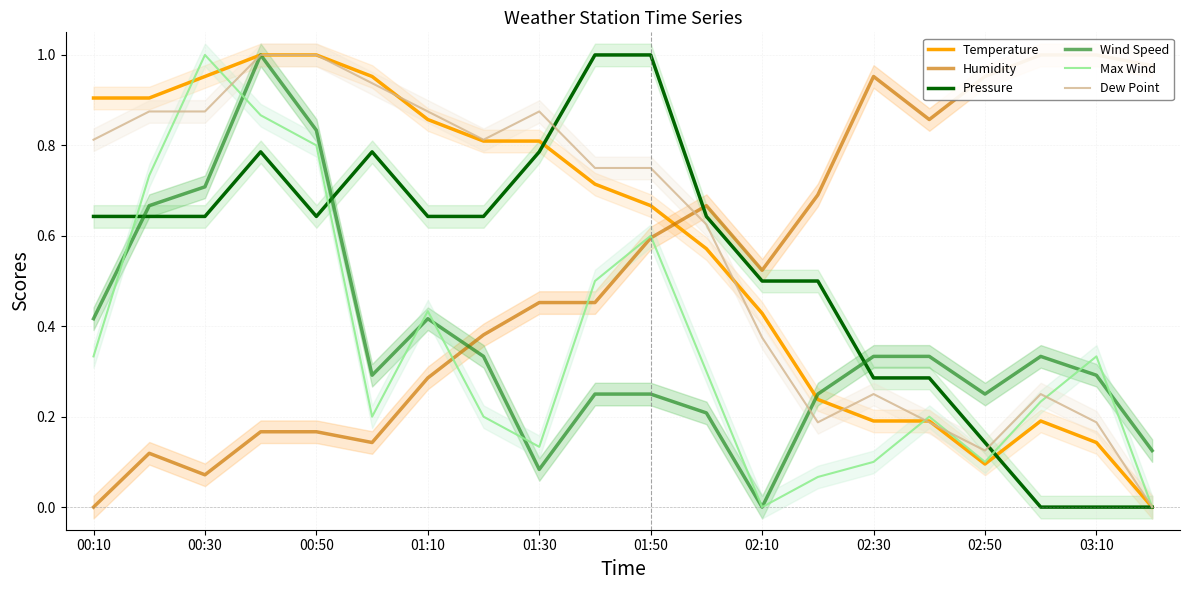

How many interior local valleys does the Wind Speed series have?

4